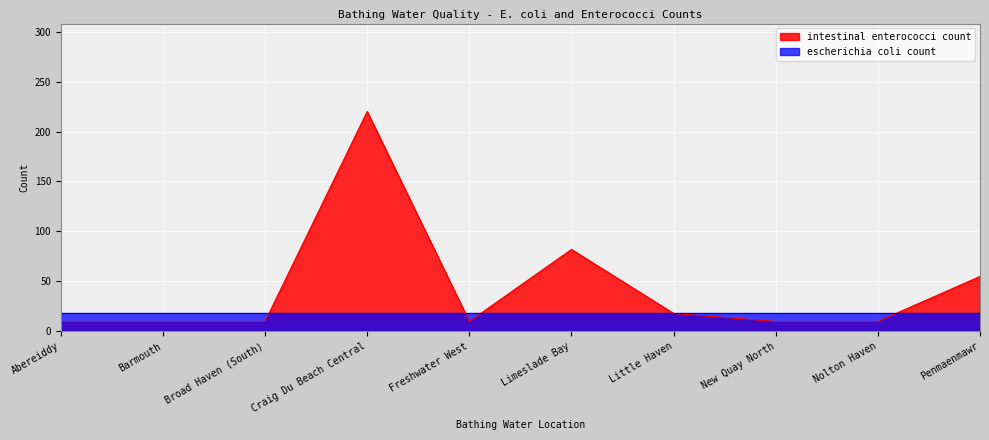

Rank the categories by value from highest to lowest.

Craig Du Beach Central, Limeslade Bay, Penmaenmawr, Little Haven, Abereiddy, Barmouth, Broad Haven (South), Freshwater West, New Quay North, Nolton Haven